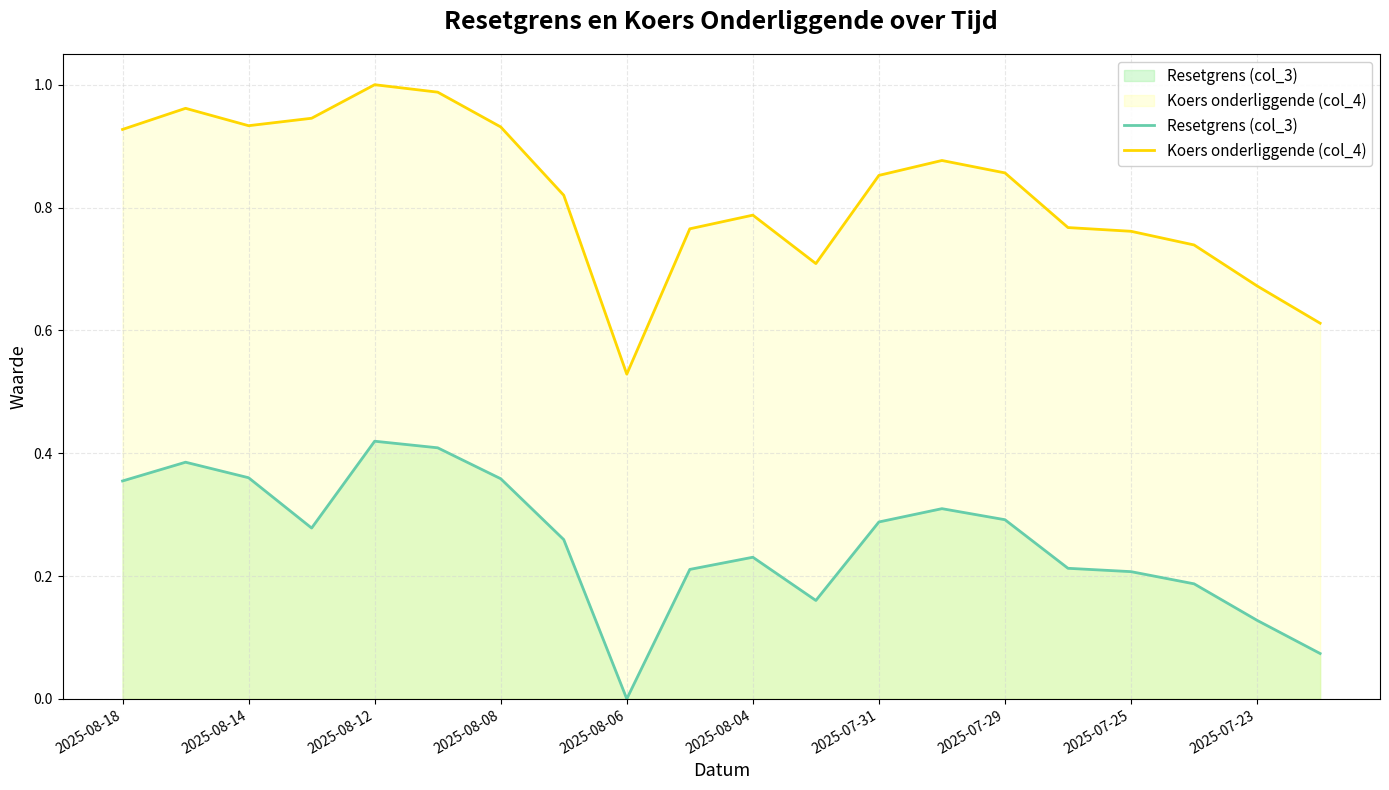

What is the difference between the maximum and second lowest values in the Koers onderliggende (col_4) series?

0.4